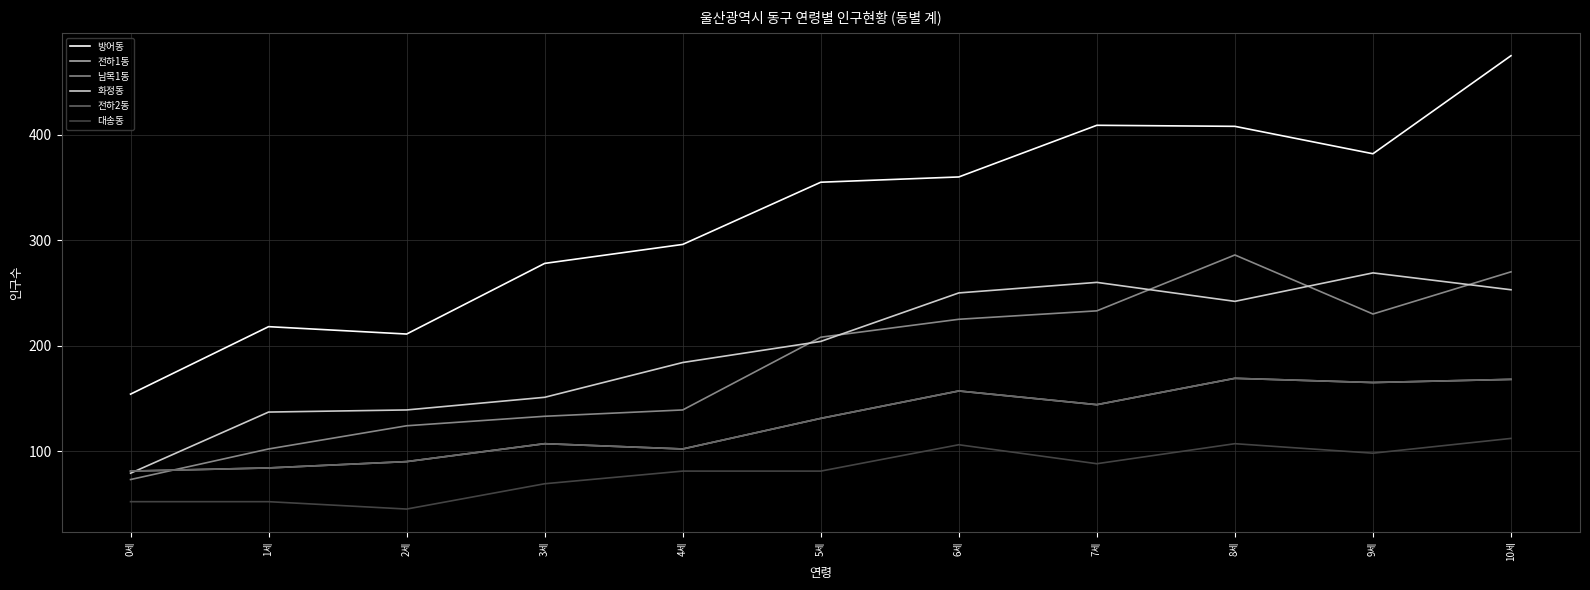

Where does the 남목1동 series first go above 208?

6세